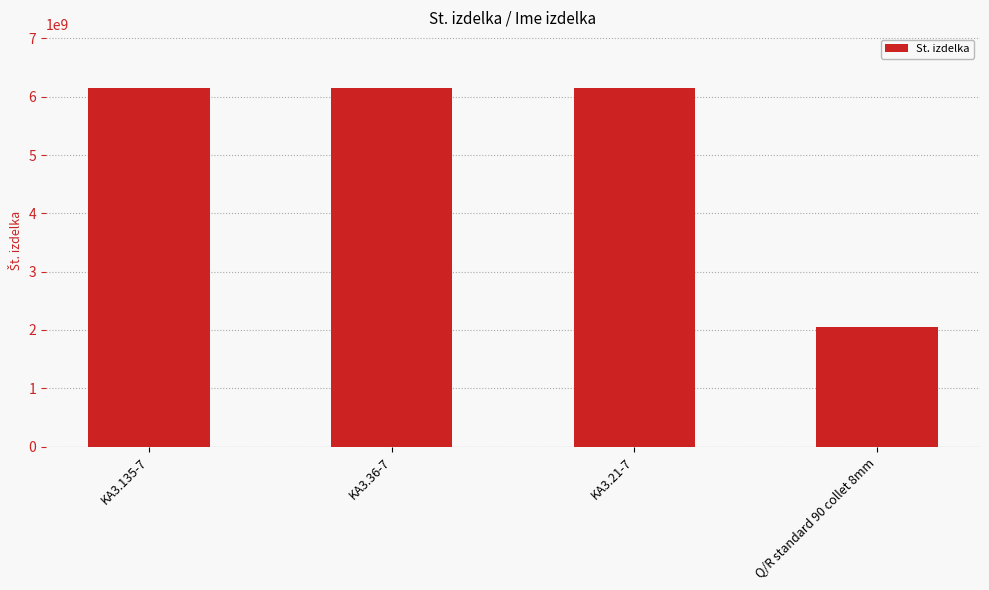

What is the difference between the maximum and minimum values?

4101201707